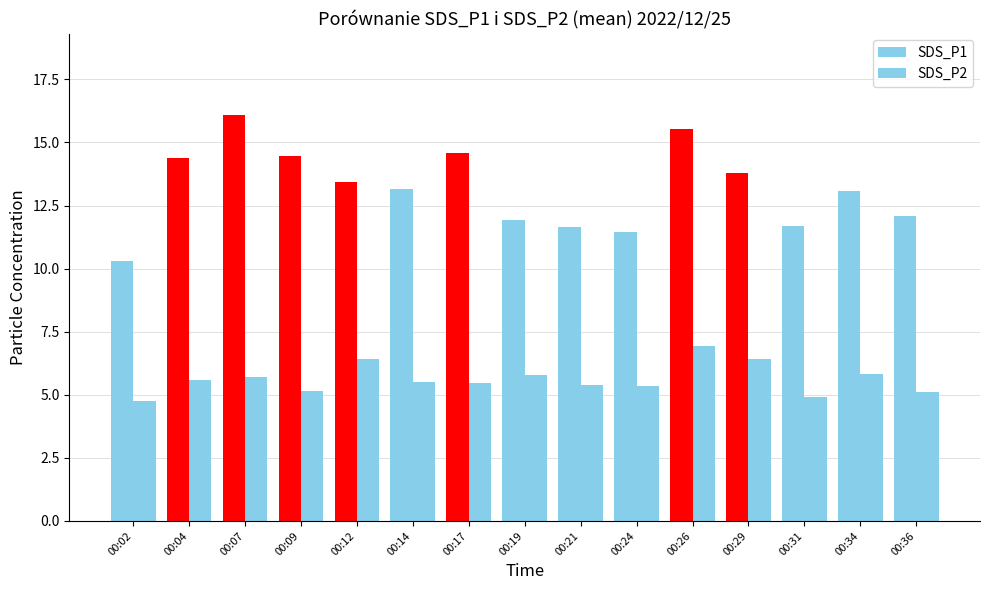

Are the bars grouped side by side (vs. stacked)?

Yes